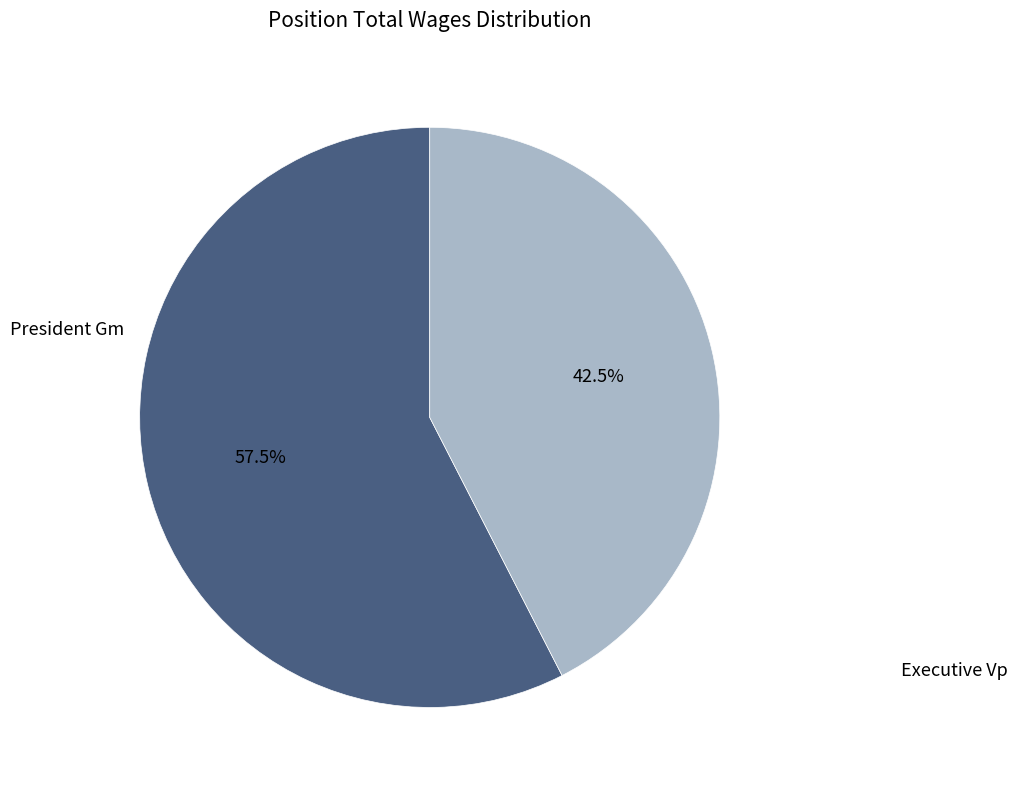

Is there any slice that represents more than half of the pie?

Yes